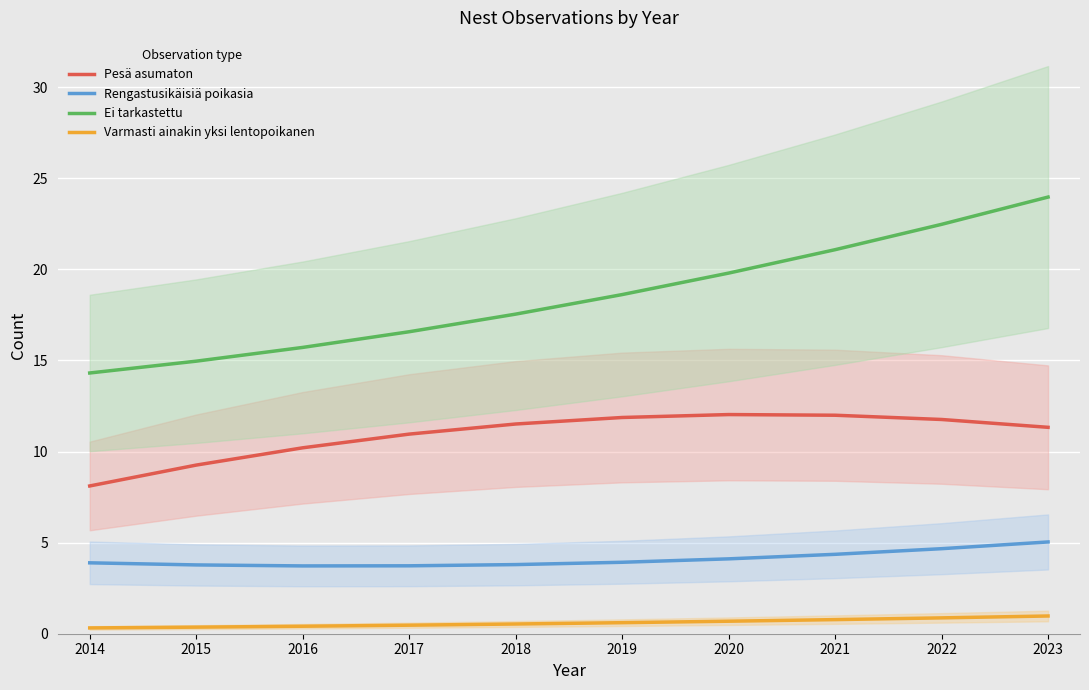

At which label does Pesä asumaton reach its peak?

2020